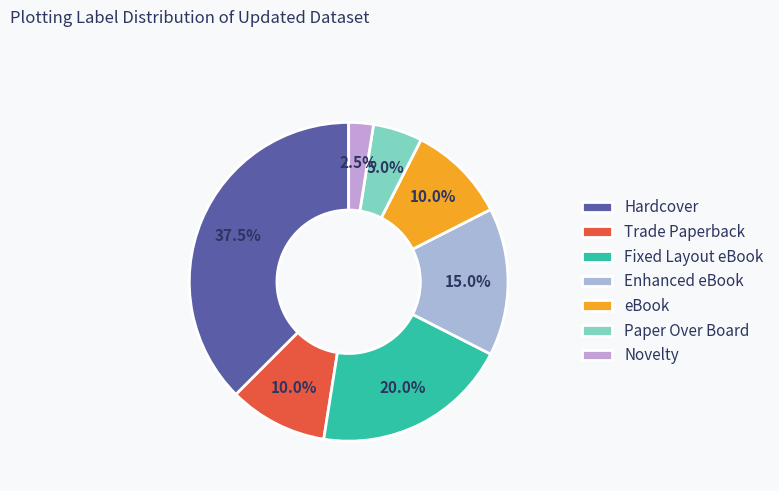

Count the number of slices in the pie.

7